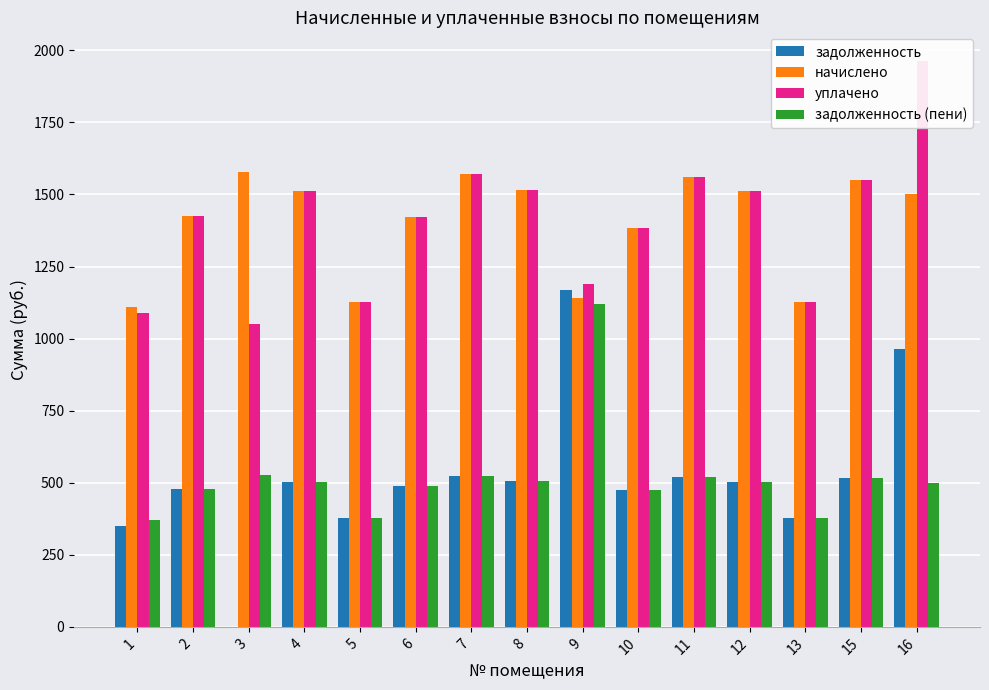

The уплачено series shows 1546.5 at 1. True or false?

False